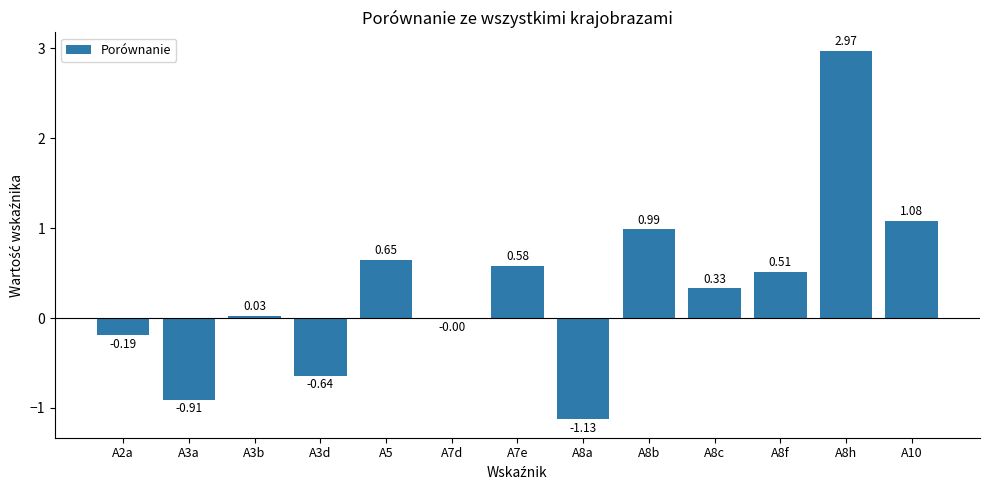

What is the sum of all values?

4.3